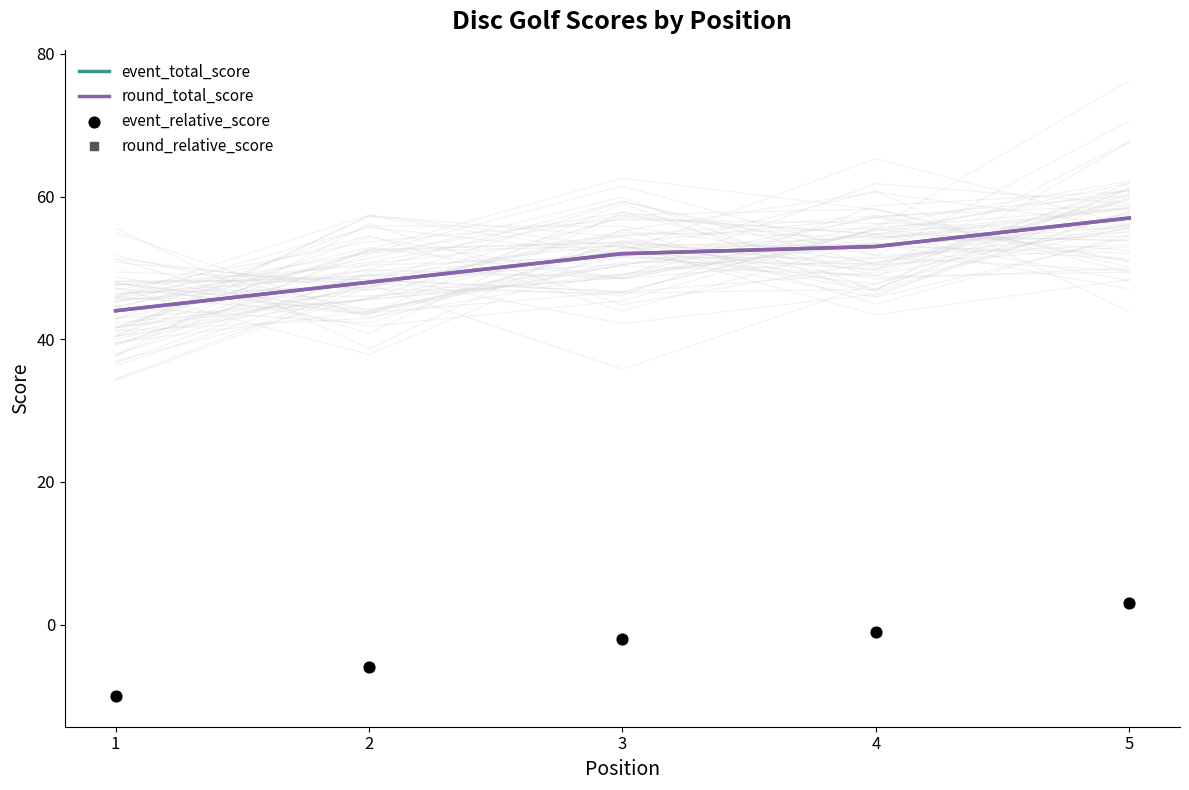

What are all the series names shown in the legend?

event_total_score, round_total_score, event_relative_score, round_relative_score